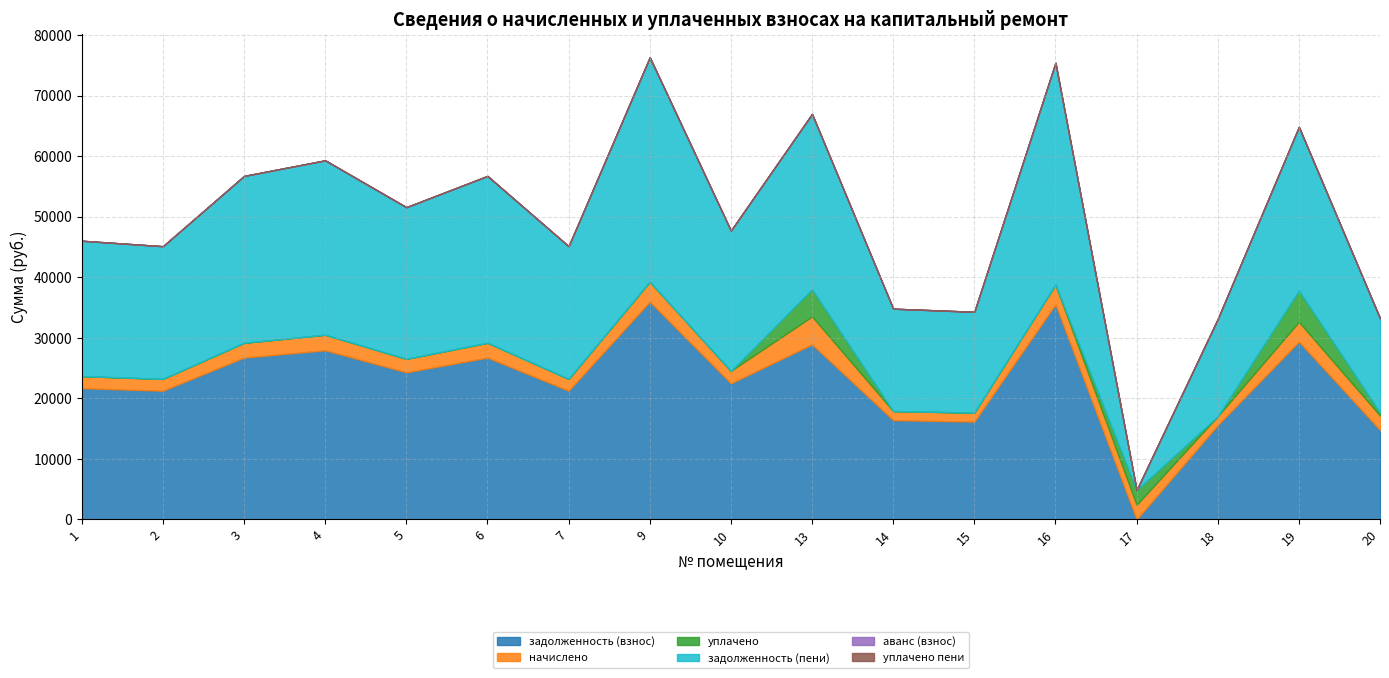

True or false: уплачено пени and задолженность (пени) intersect in this chart.

False